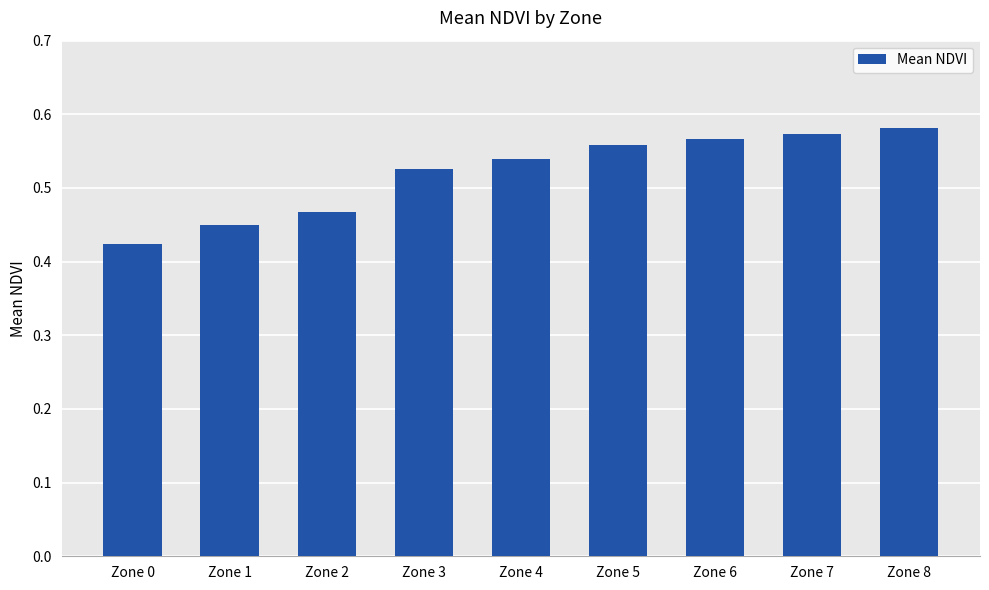

Where is the data nearest to the value 0?

Zone 0